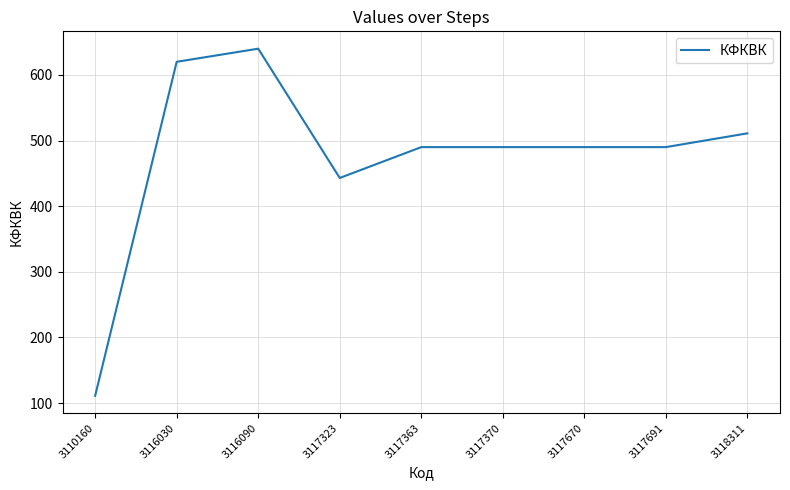

What is the average value?

476